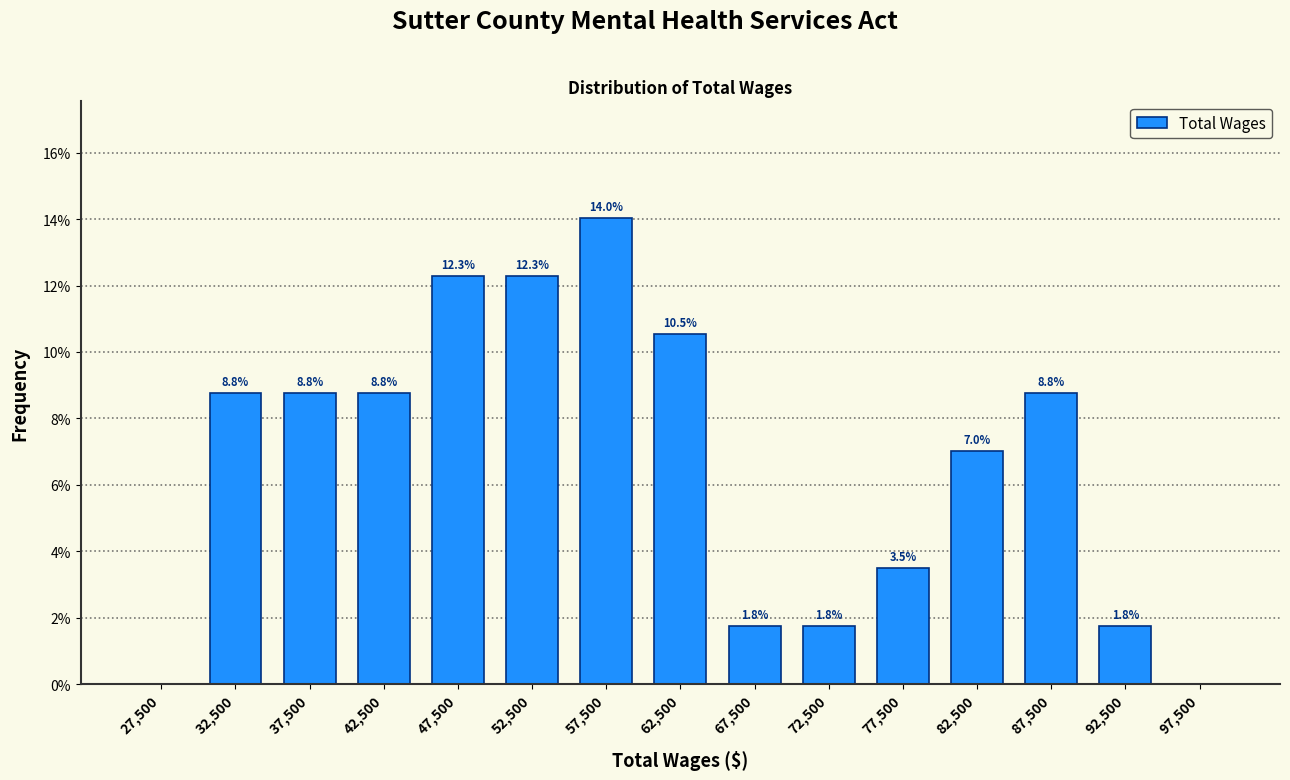

Over which range of the x-axis is the bar tallest?

55000 to 60000